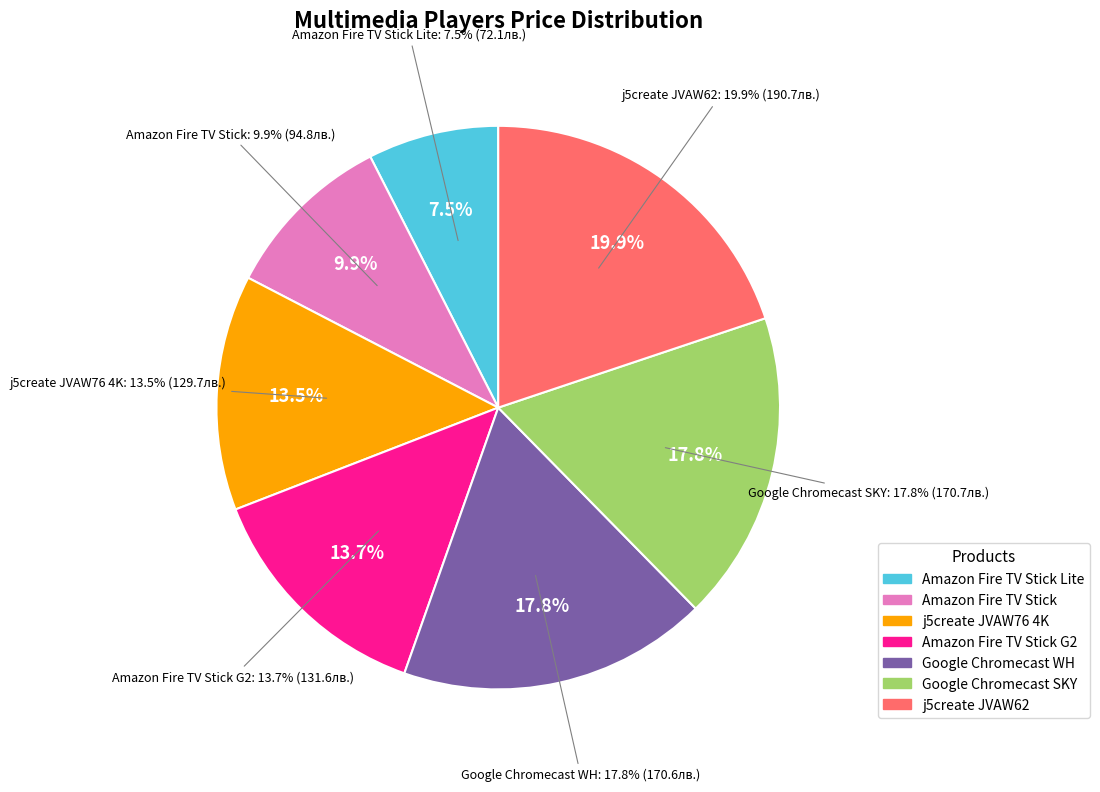

Is Google Chromecast SKY the majority of the pie?

No